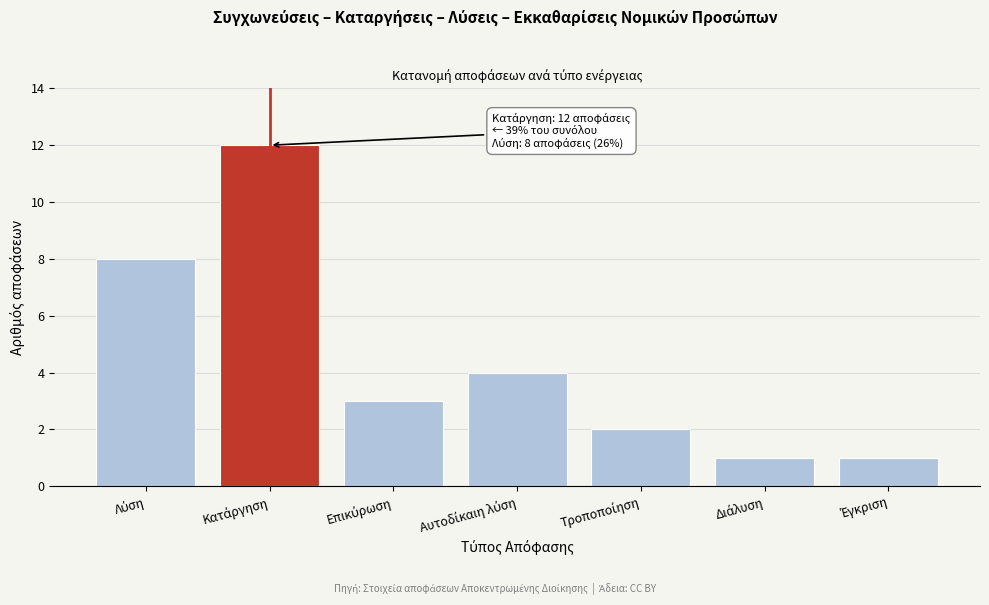

Reading left to right, extract all data points from this chart.

8	12	3	4	2	1	1